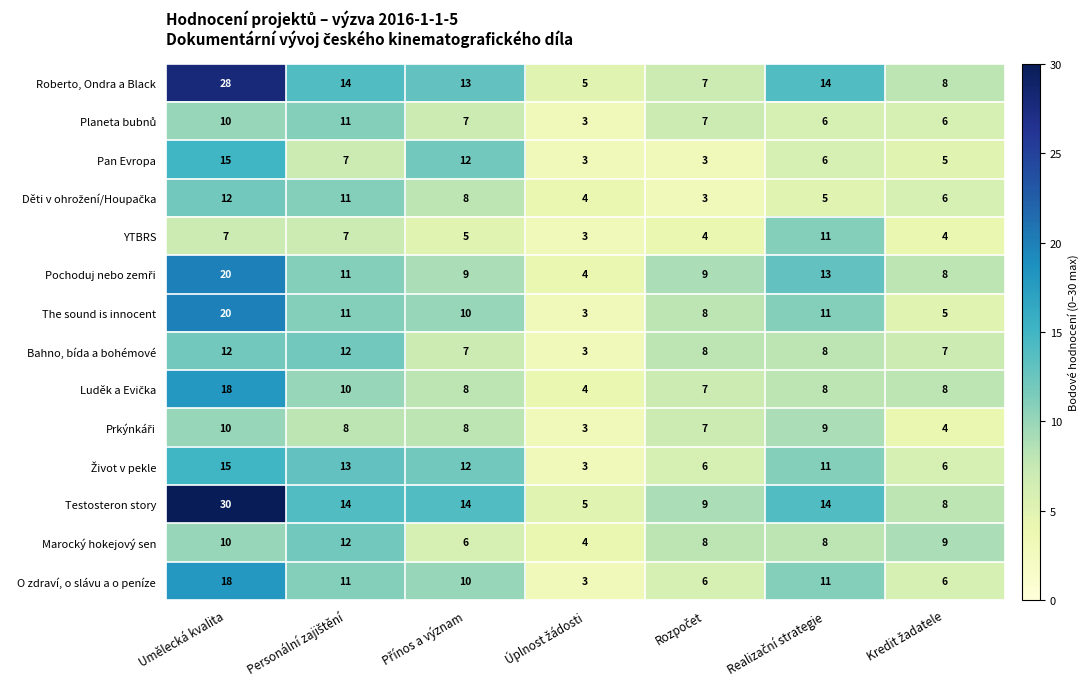

How many Pan Evropa values are between 3 and 12?

6